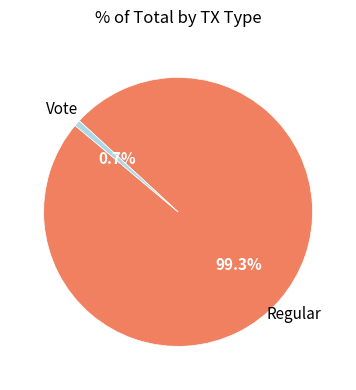

To the nearest percent, what is the combined percentage of Vote and Regular?

100%